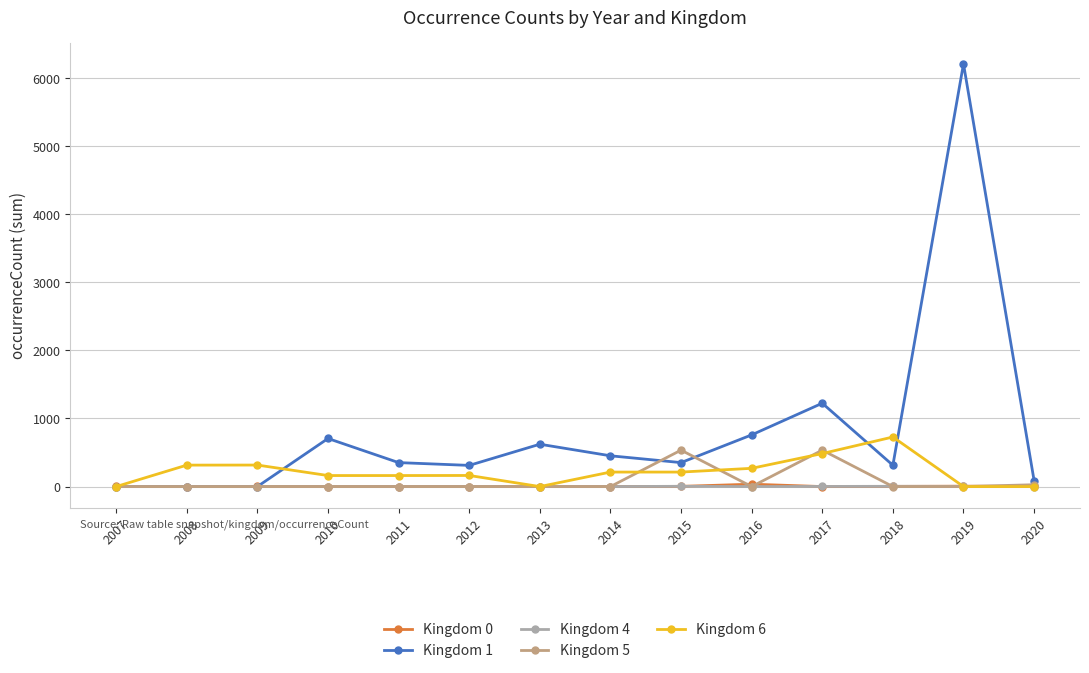

What is the value of the Kingdom 0 point at the 9th from the left?

3